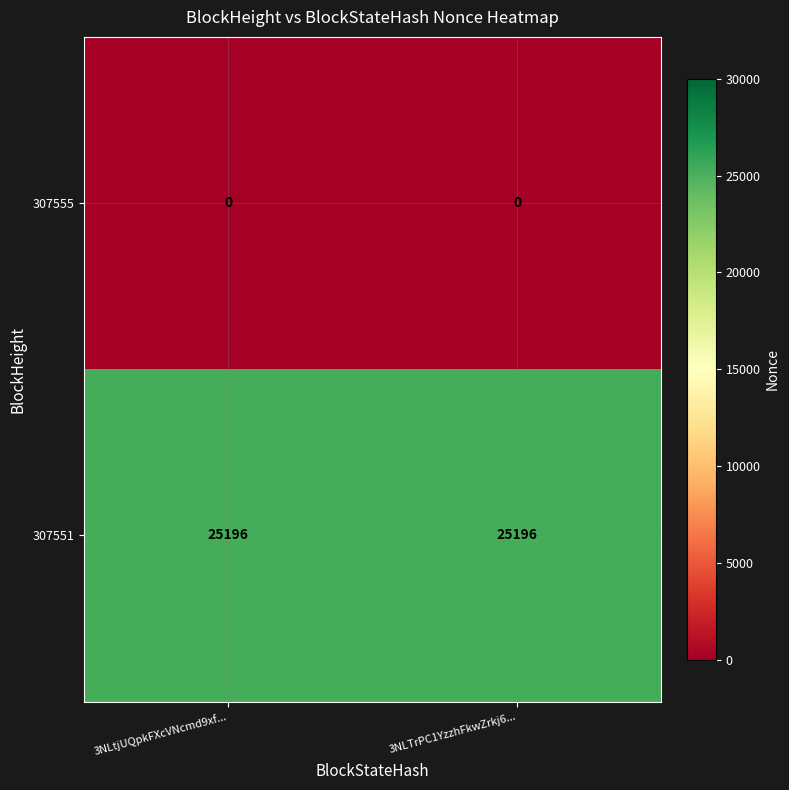

What is the highest value of the 307551 series?

25196